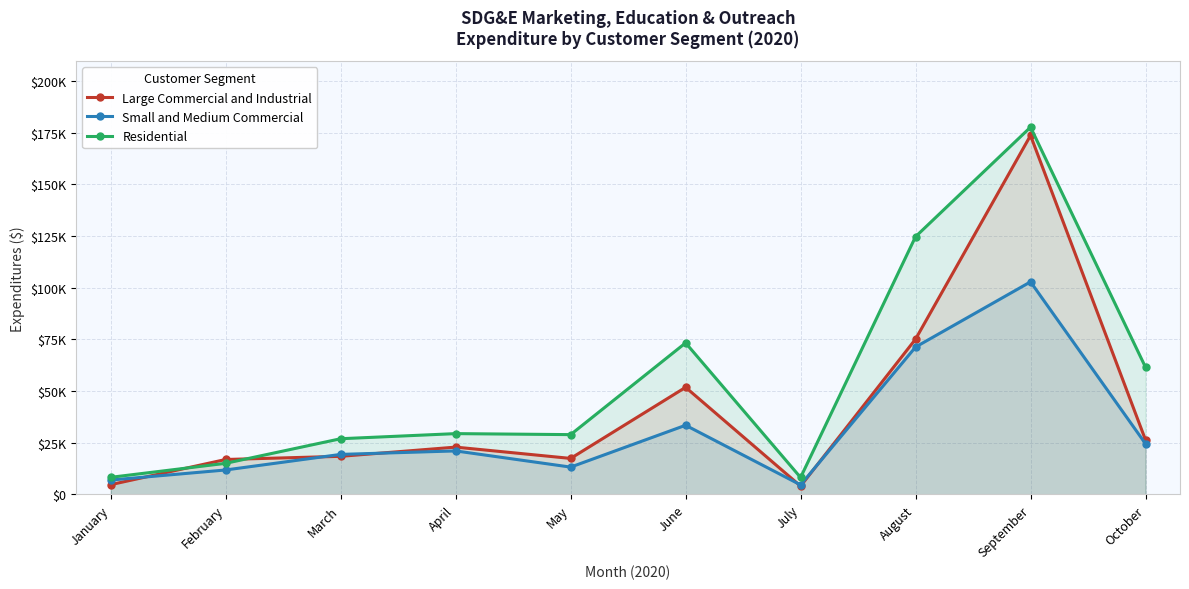

The value of Residential at June is 73255.7. True or false?

True